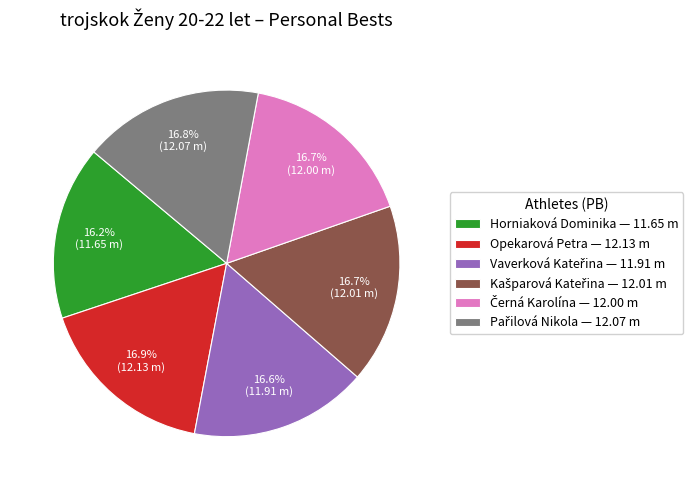

How many segments does this pie chart have?

6